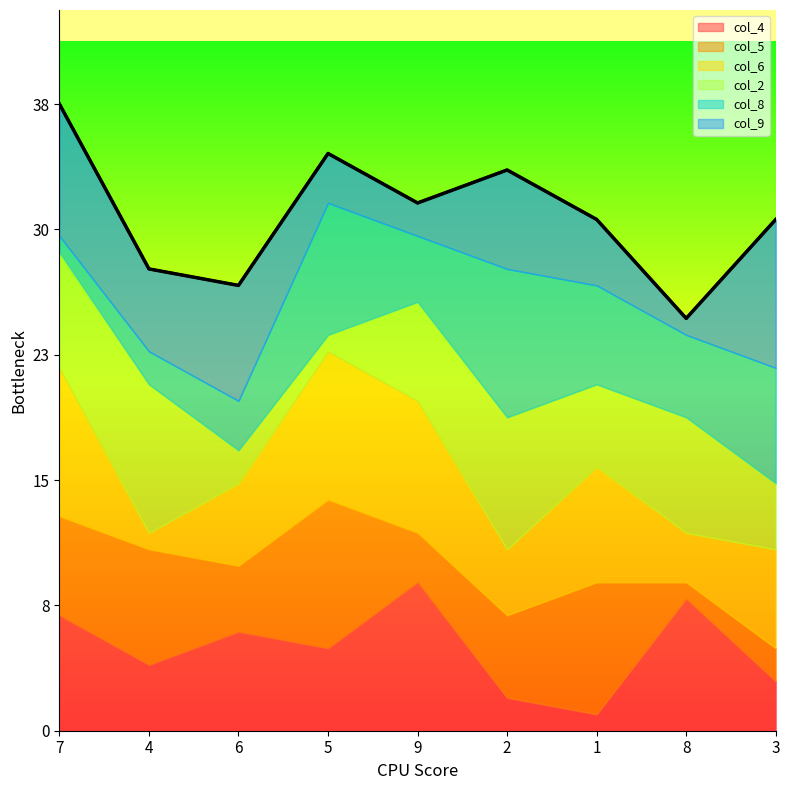

What is the approximate value of col_6 at 2?

4